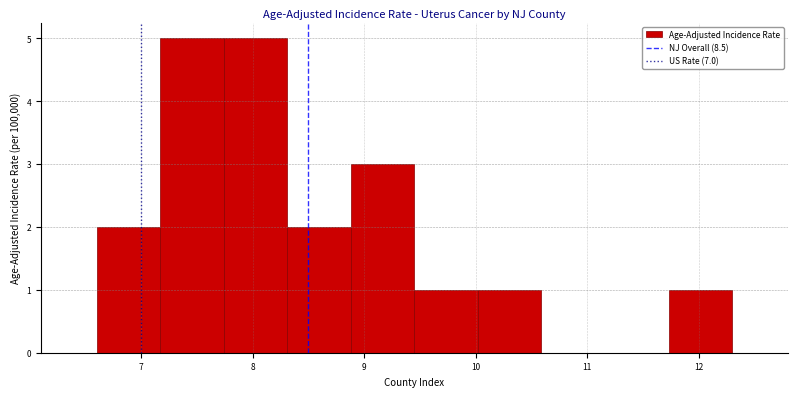

What is the height of the bar covering 8.88 to 9.45 on the x-axis? Neither the bar edges nor the heights are printed on the chart, so give them approximately, as read against the axes.

3